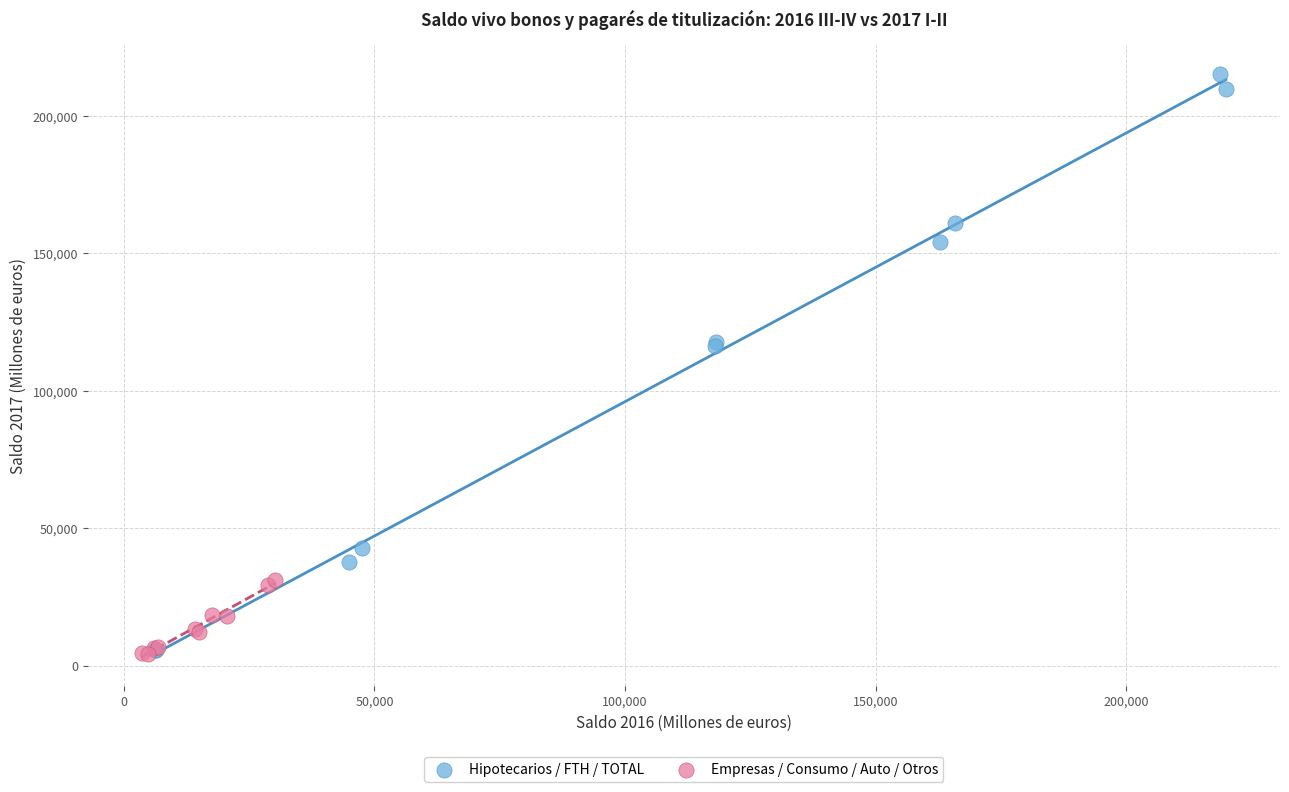

Which series reaches the maximum Y coordinate?

Hipotecarios / FTH / TOTAL